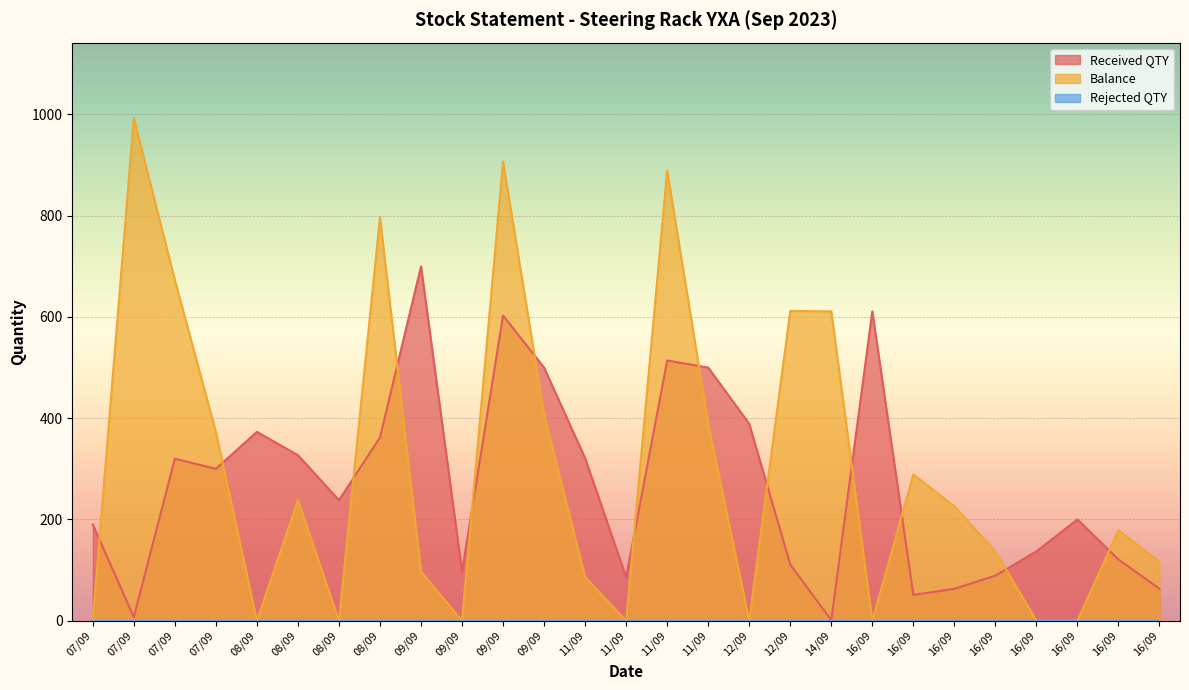

Where is the first local maximum for Balance?

07/09